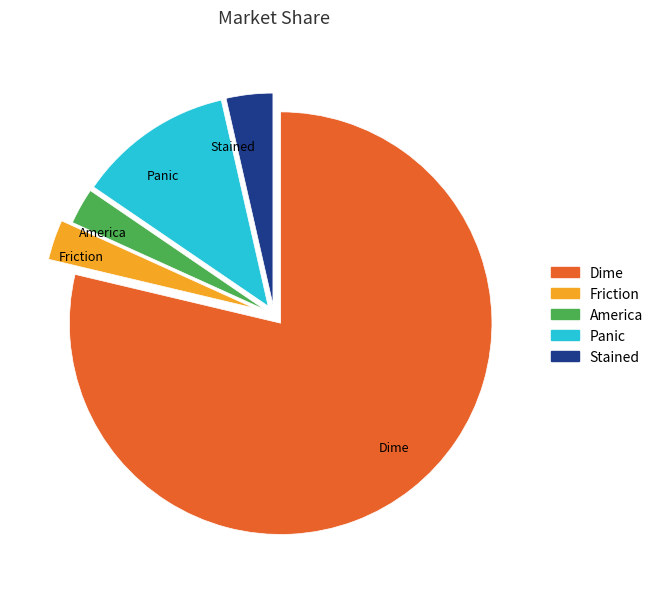

Which has a higher value, Stained or Dime?

Dime